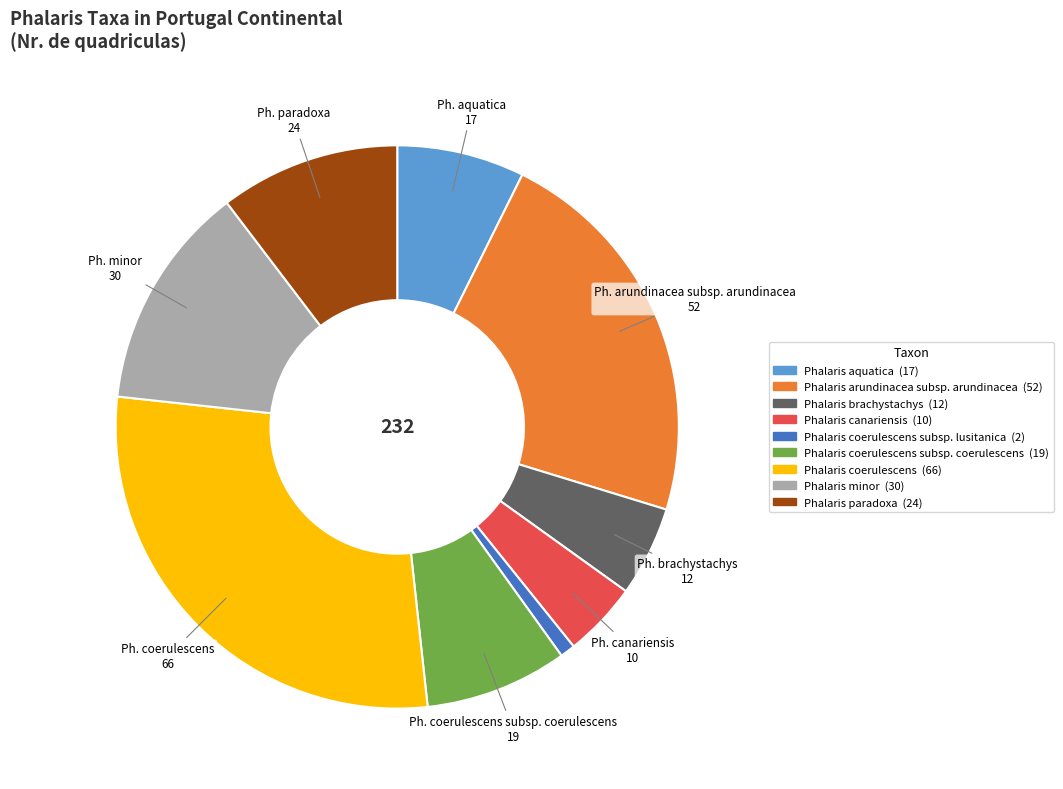

How many slices are in this pie chart?

9